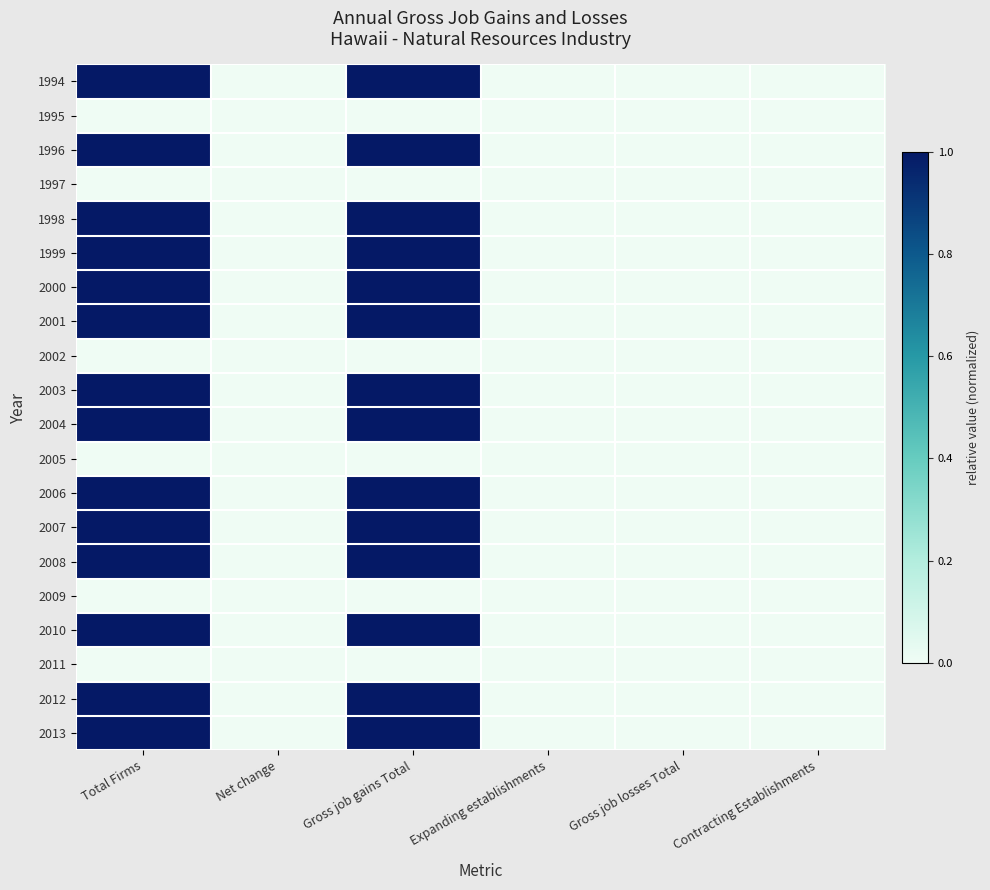

Rank the series at Contracting Establishments from highest to lowest value.

1994, 1995, 1996, 1997, 1998, 1999, 2000, 2001, 2002, 2003, 2004, 2005, 2006, 2007, 2008, 2009, 2010, 2011, 2012, 2013